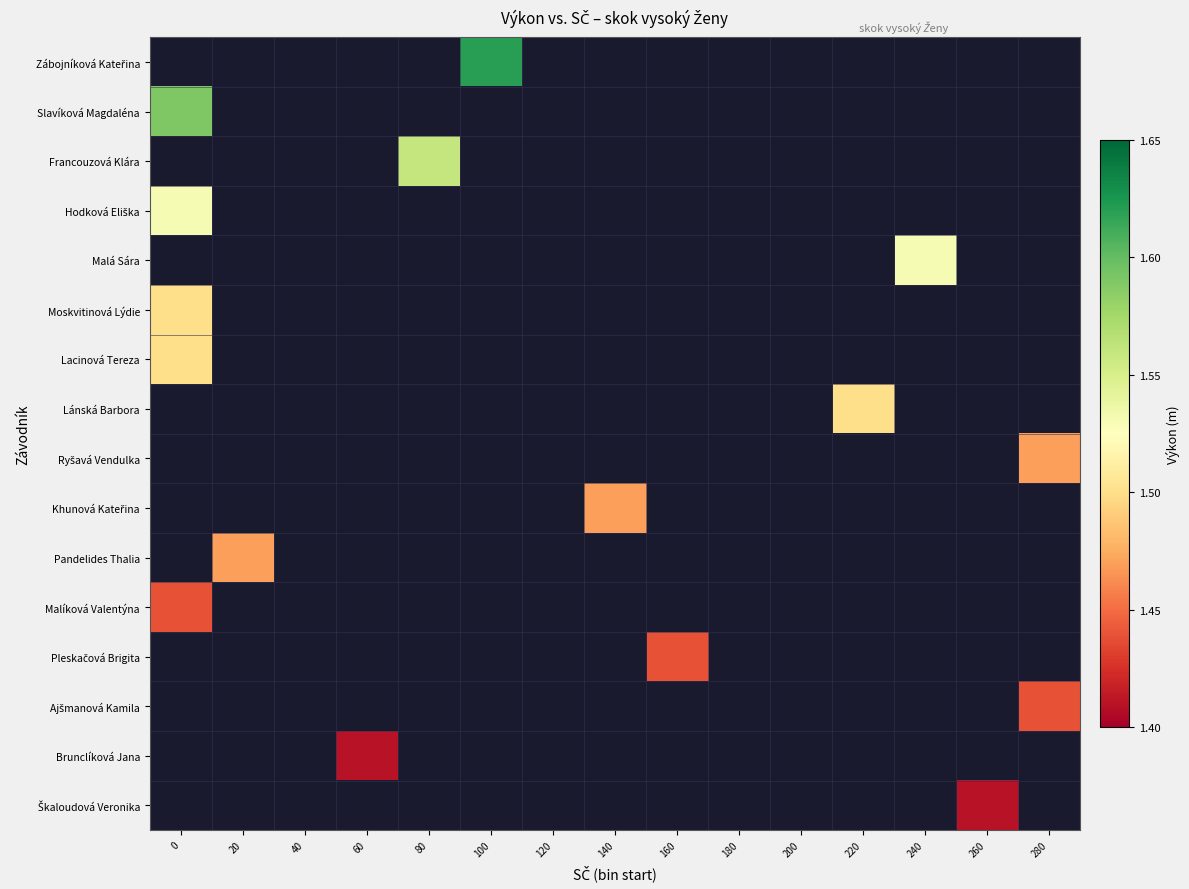

What is the greatest value displayed?

1.6